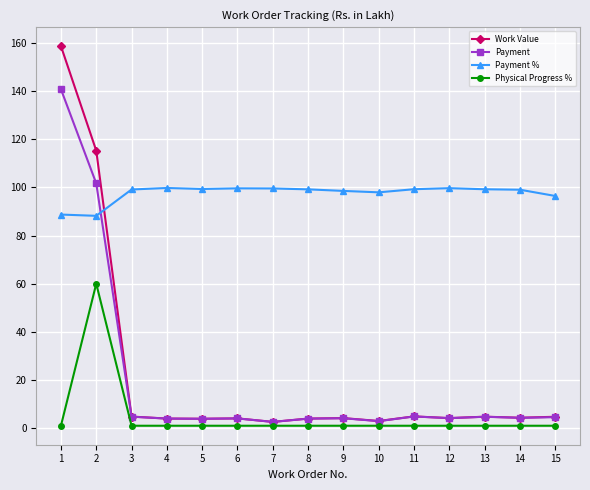

List the series in order of their peak value, highest first.

Work Value, Payment, Payment %, Physical Progress %